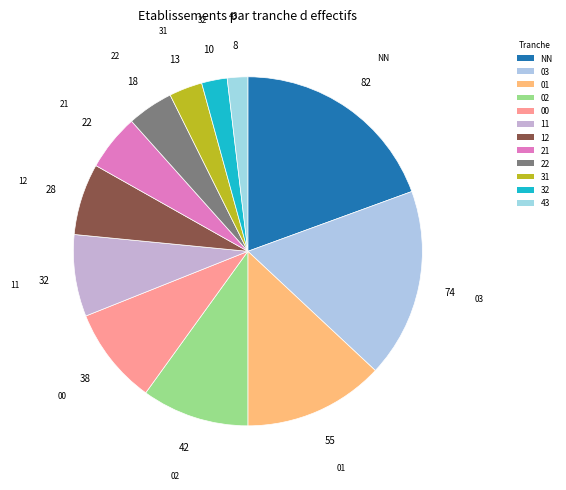

Does 21 account for over 50% of the chart?

No